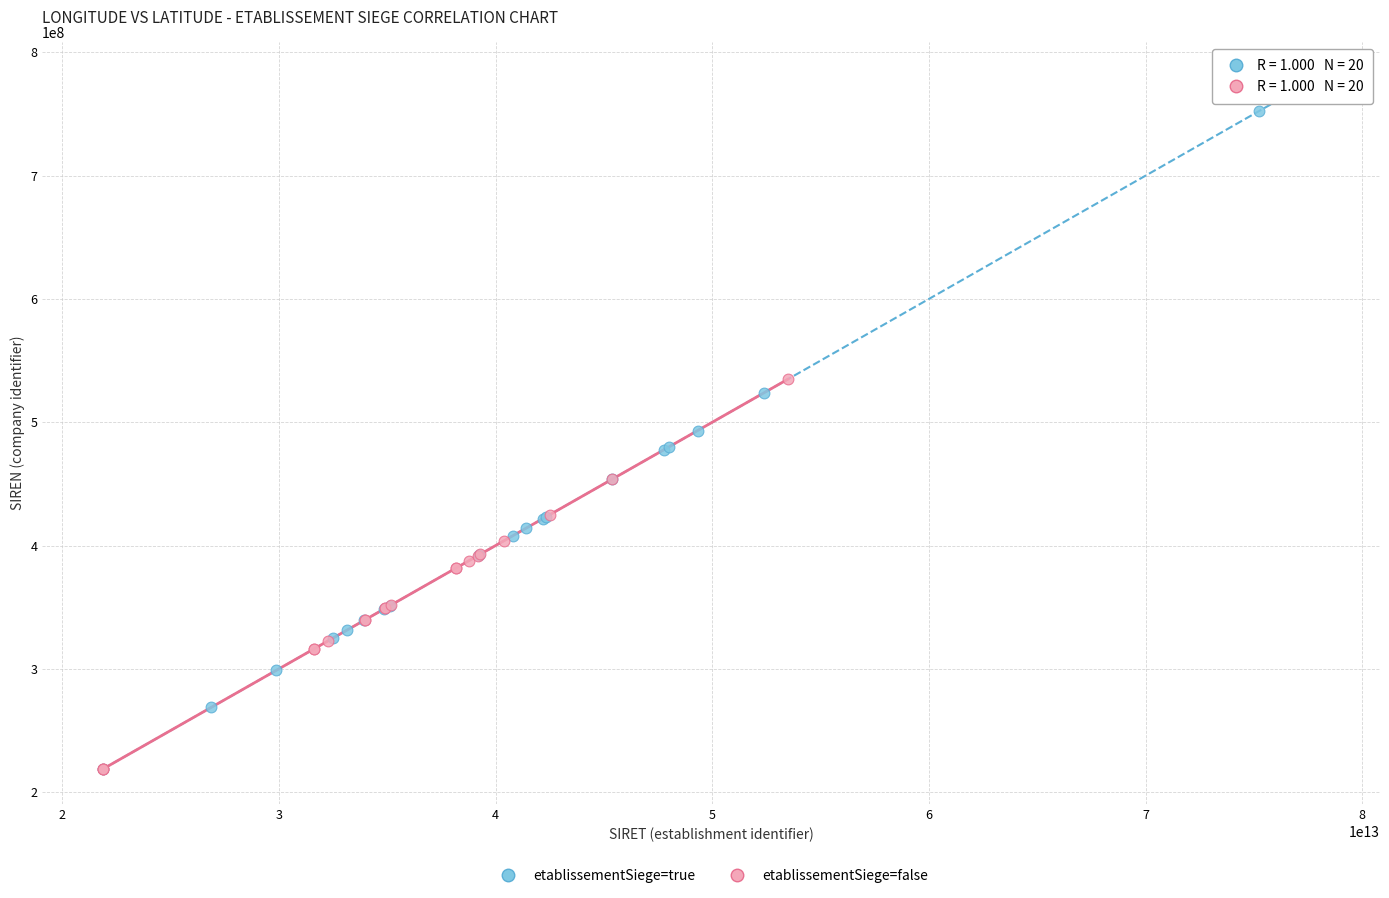

Which series contains the highest Y value?

etablissementSiege=true